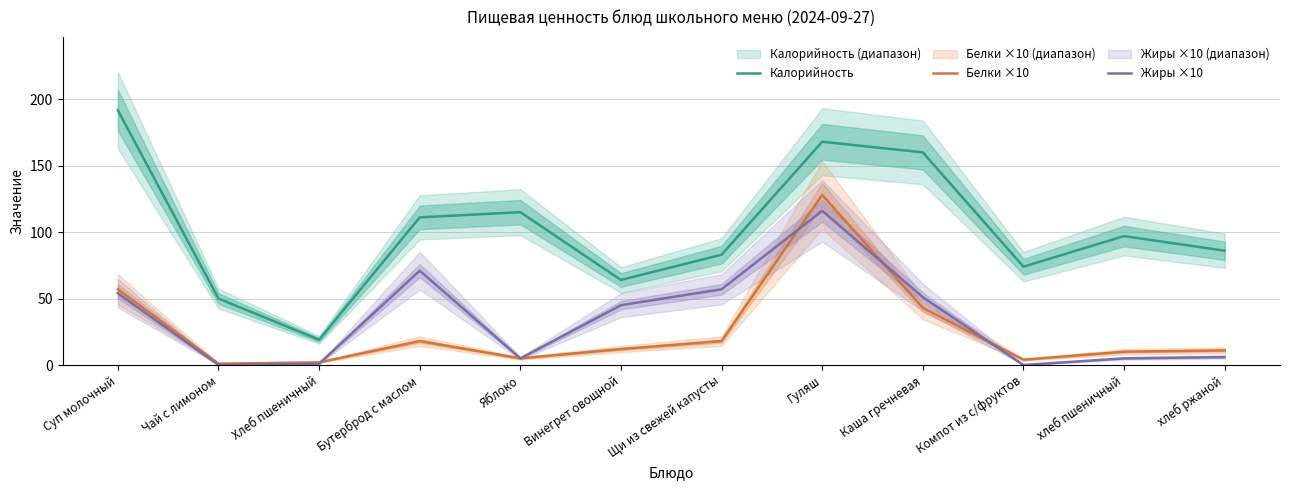

Is it true that Белки ×10 equals 2.0 at Хлеб пшеничный?

True